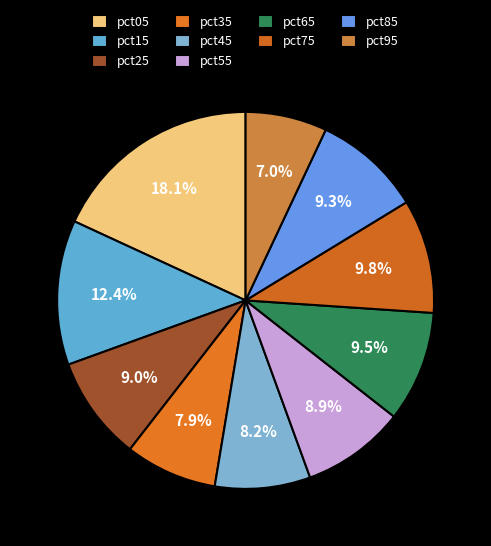

How many segments does this pie chart have?

10